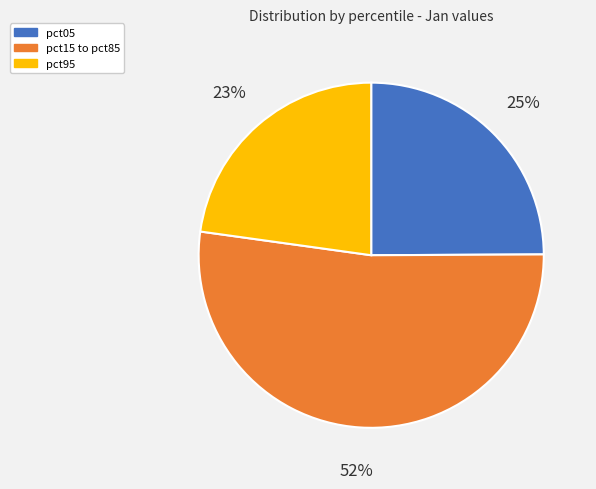

Rank the categories by value from highest to lowest.

pct15 to pct85, pct05, pct95